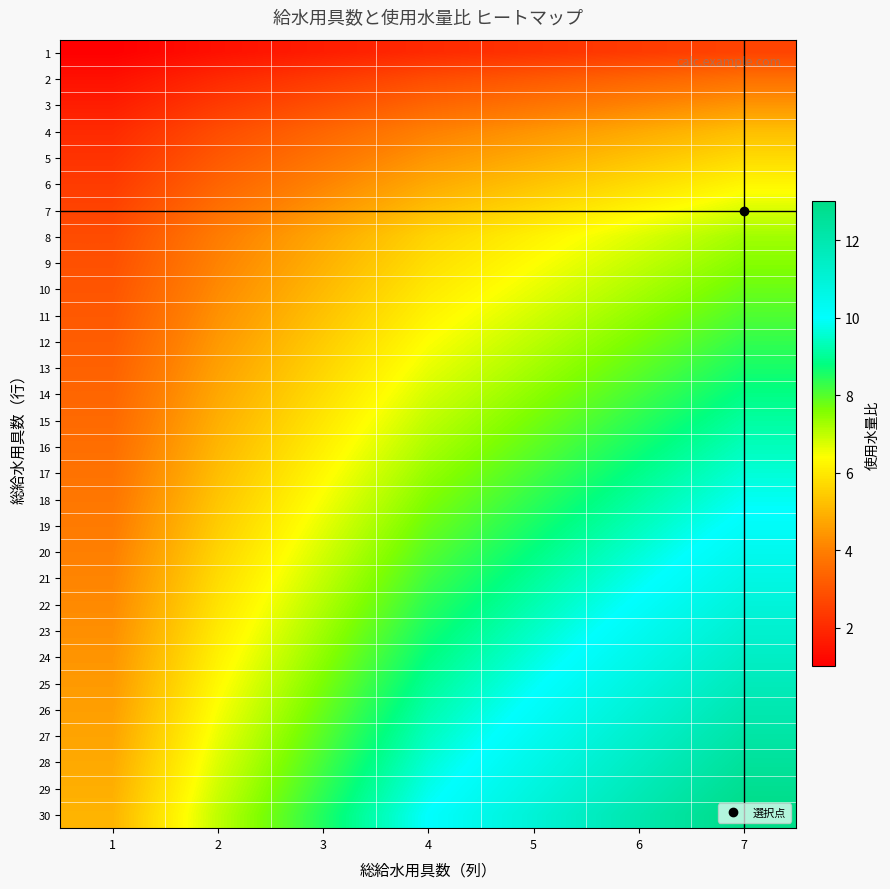

Which has a higher value, 4 or 3?

4